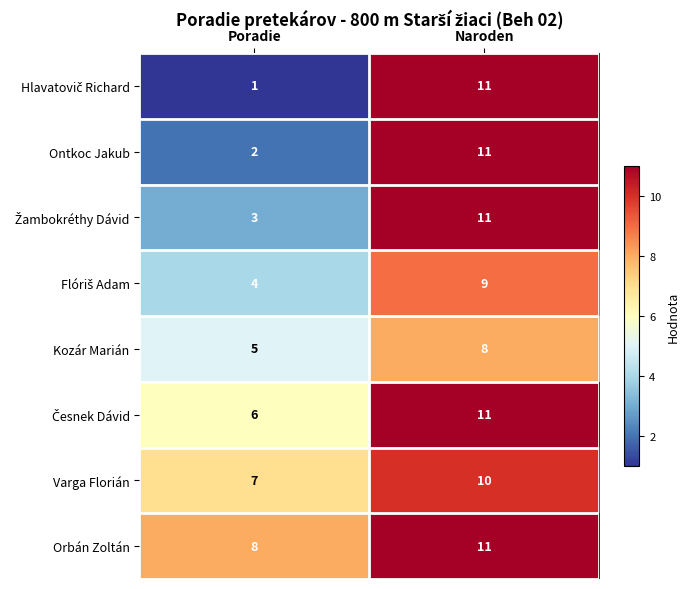

How many data points does each series have?

2